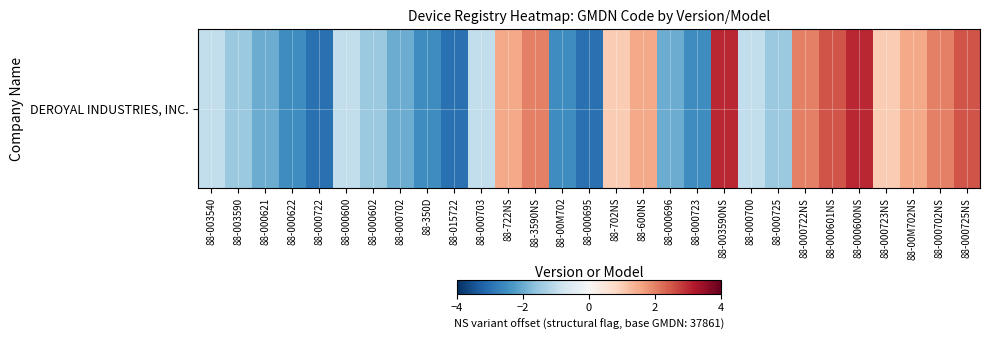

Reading left to right, list all the values displayed in this chart.

88-003540=-1.0	88-003590=-1.5	88-000621=-2.0	88-000622=-2.5	88-000722=-3.0	88-000600=-1.0	88-000602=-1.5	88-000702=-2.0	88-350D=-2.5	88-015722=-3.0	88-000703=-1.0	88-722NS=1.5	88-3590NS=2.0	88-00M702=-2.5	88-000695=-3.0	88-702NS=1.0	88-600NS=1.5	88-000696=-2.0	88-000723=-2.5	88-003590NS=3.0	88-000700=-1.0	88-000725=-1.5	88-000722NS=2.0	88-000601NS=2.5	88-000600NS=3.0	88-000723NS=1.0	88-00M702NS=1.5	88-000702NS=2.0	88-000725NS=2.5